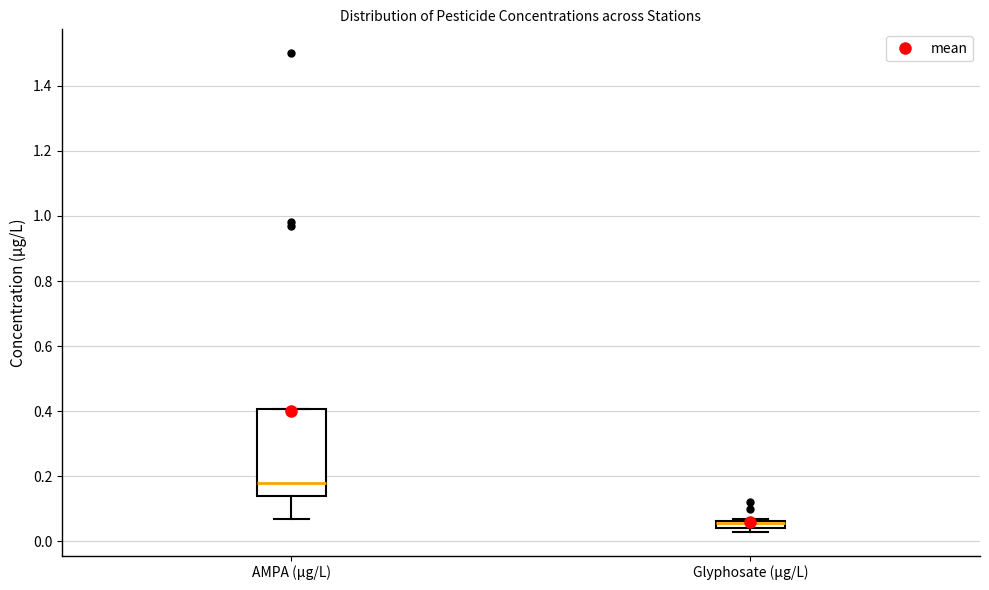

Which box's median line is the lowest?

Glyphosate (µg/L)